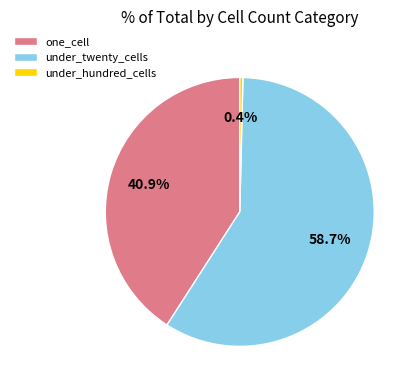

Rank the categories by value from highest to lowest.

under_twenty_cells, one_cell, under_hundred_cells